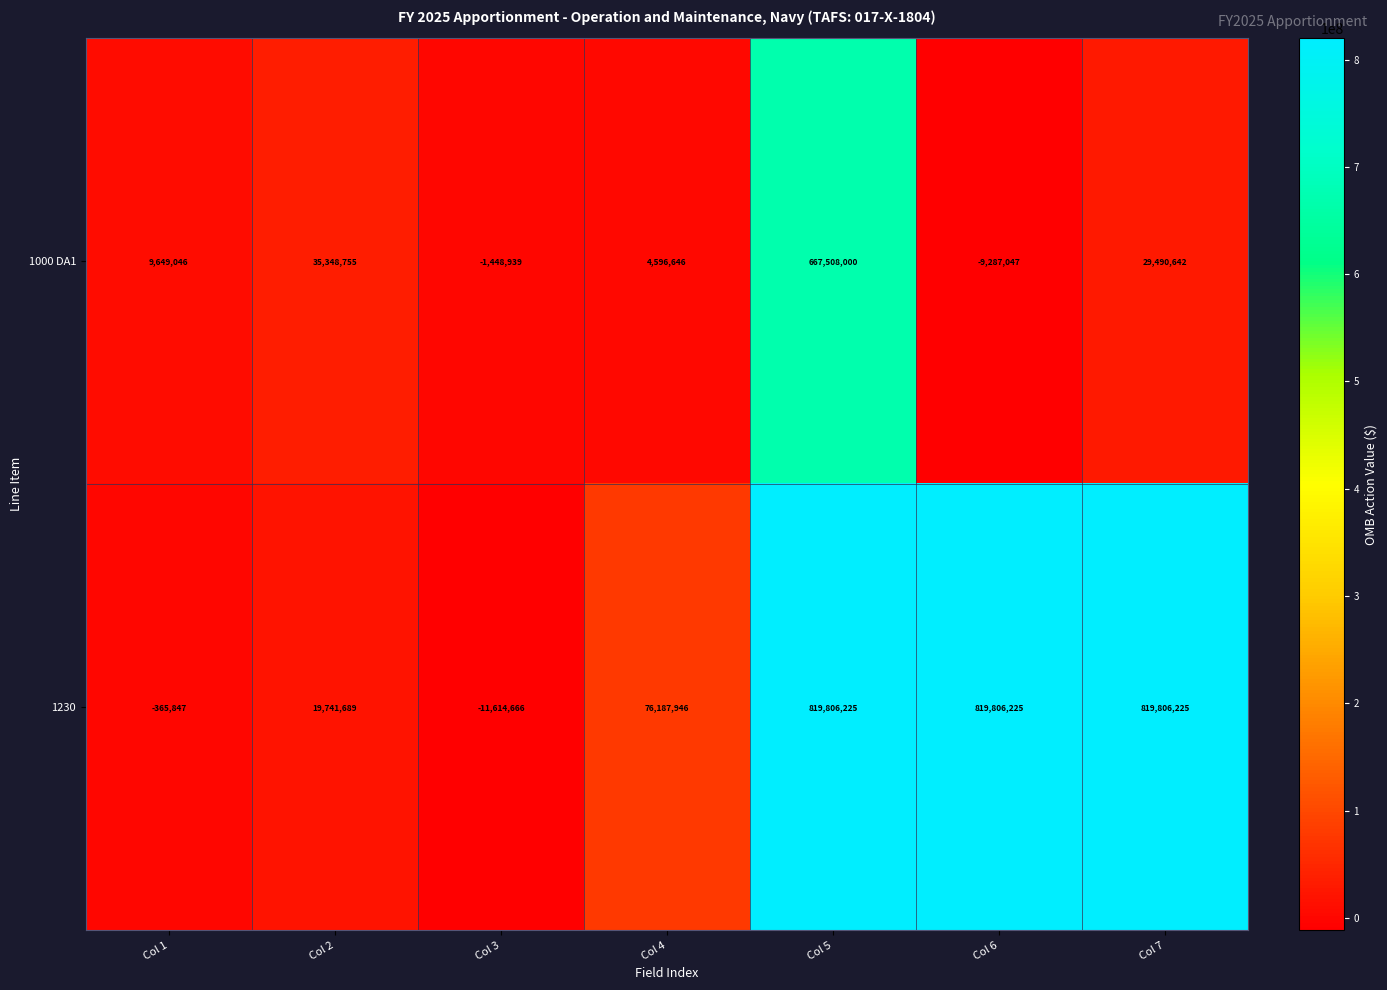

How many distinct data groups are displayed?

2